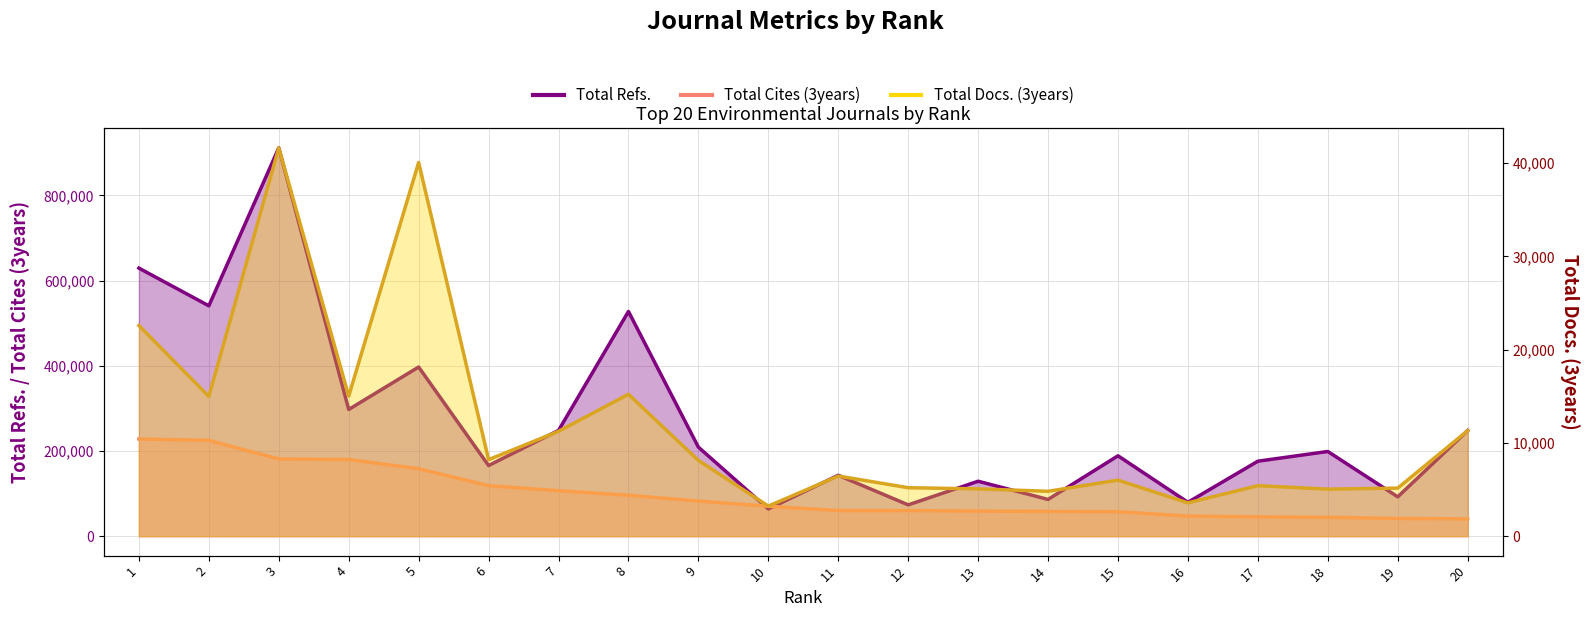

At which category is the sum across all series the highest?

3